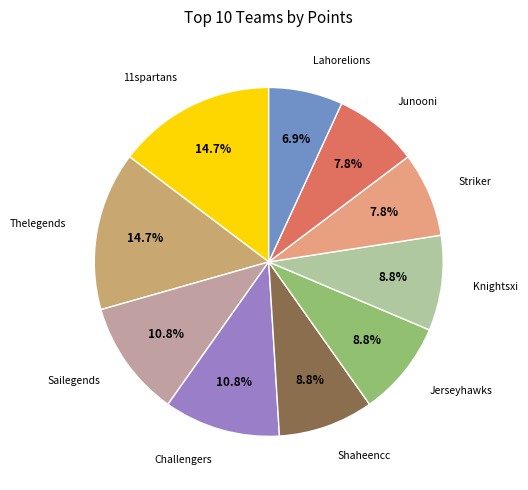

Which slice is the smallest?

Lahorelions